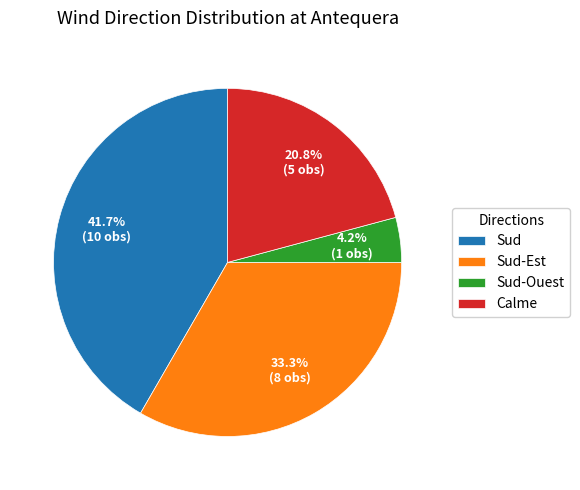

What is the largest slice in the pie chart?

Sud